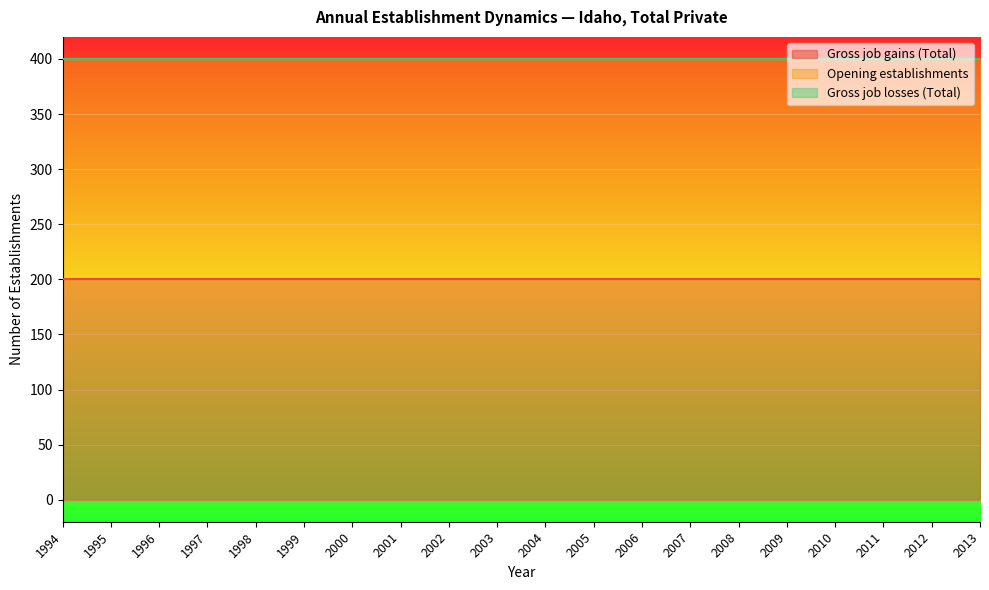

Is it true that Gross job losses (Total) equals 0 at 1998?

True